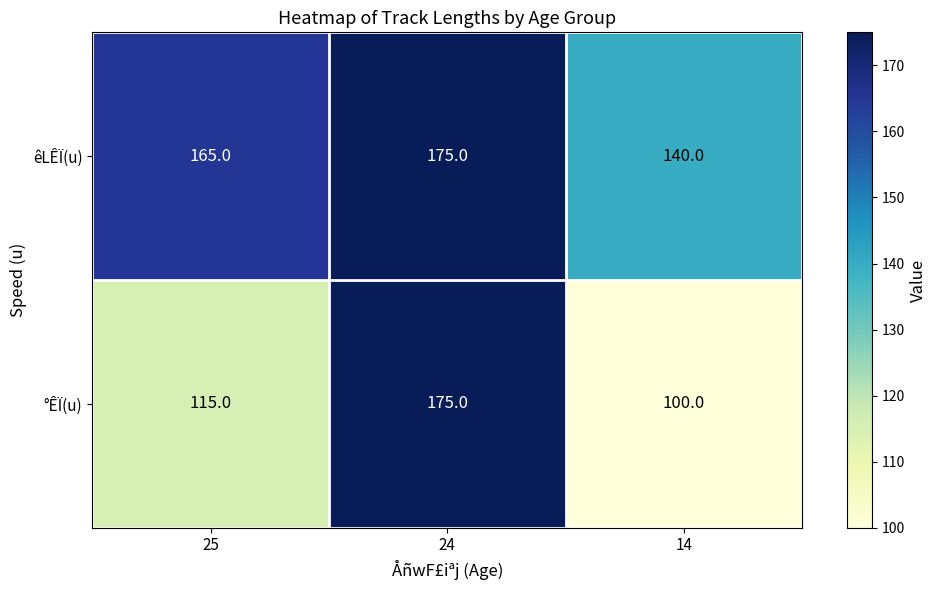

Is it true that °ÊÏ(u) equals 115 at 25?

True